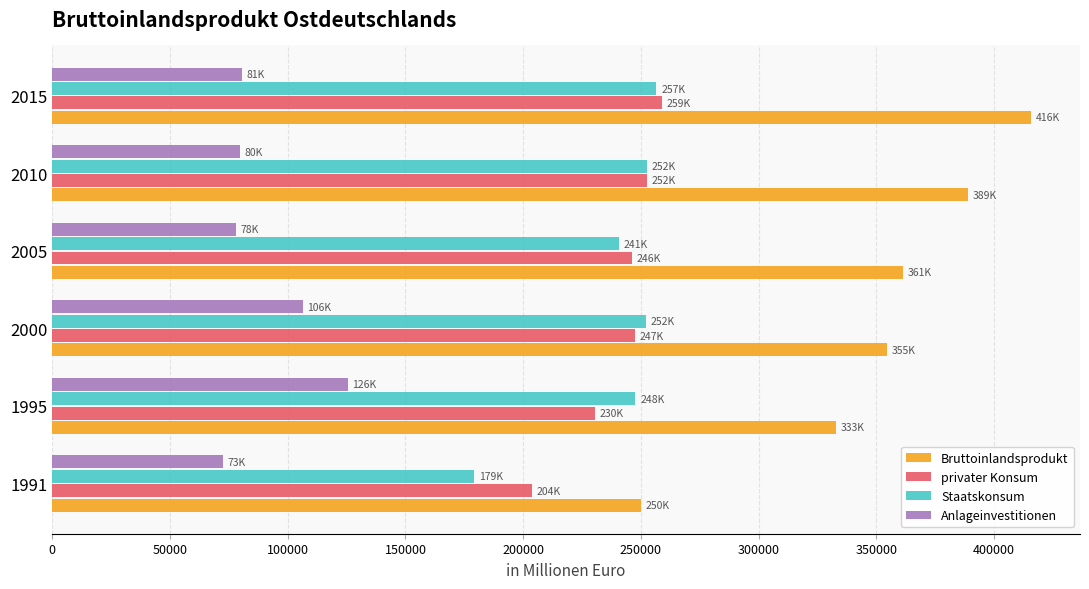

What is the total value across all series at 1991?

705274.6